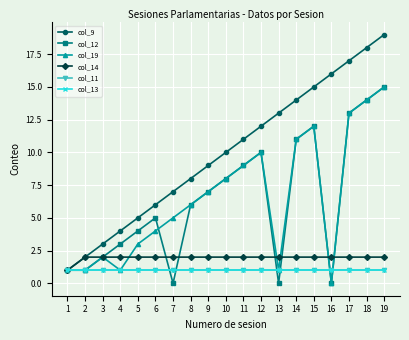

Where does the col_12 series first go above 6?

9